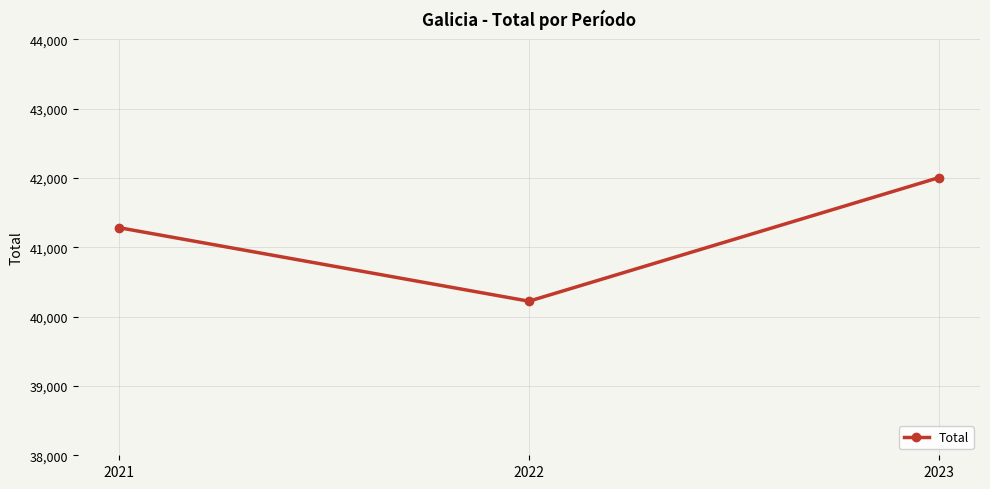

At which label is the value closest to 41113?

2021